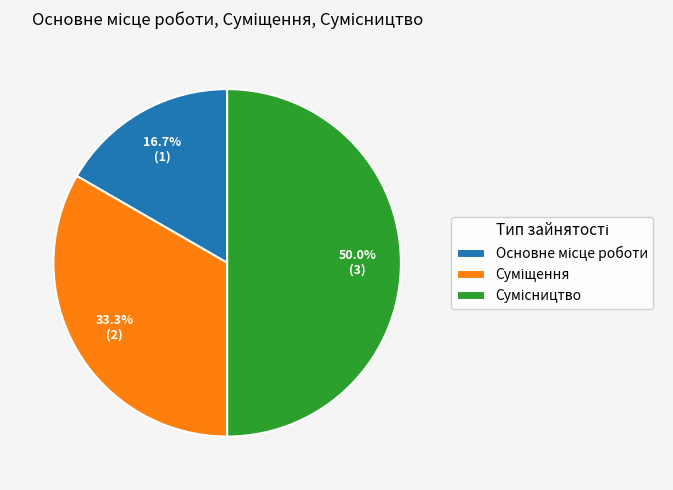

Count the number of slices in the pie.

3